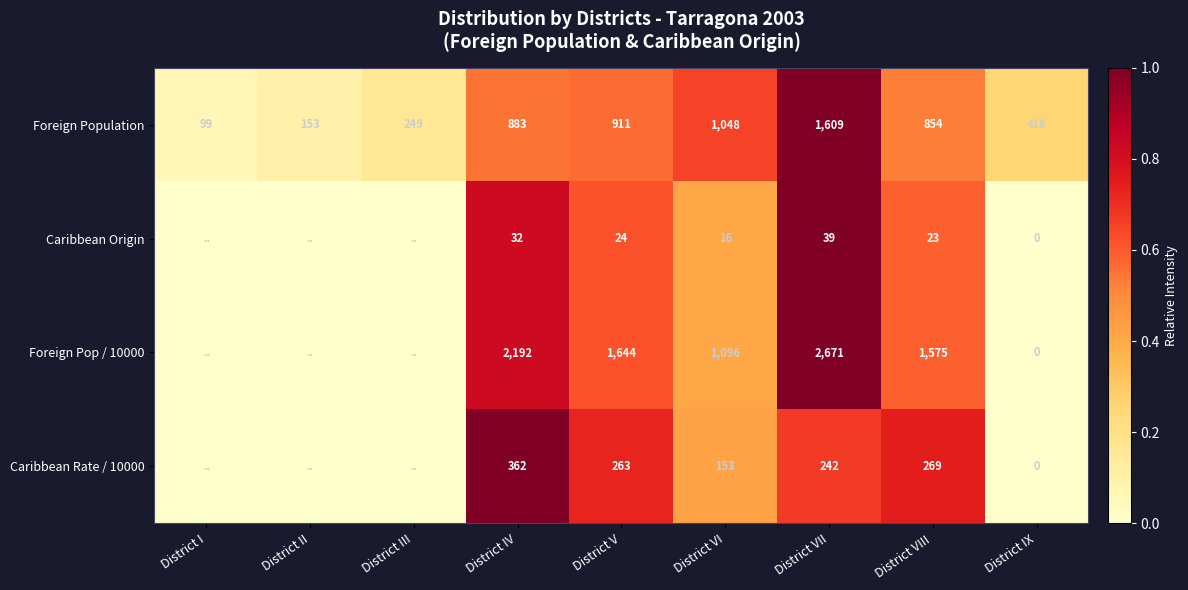

What is the difference between the highest and lowest values at District VIII?

1552